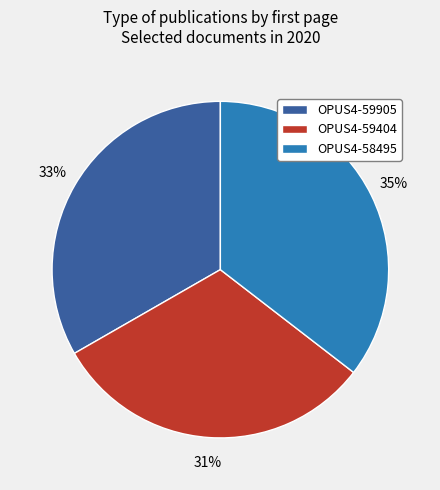

The OPUS4-58495 slice represents 35% of the pie. True or false?

True